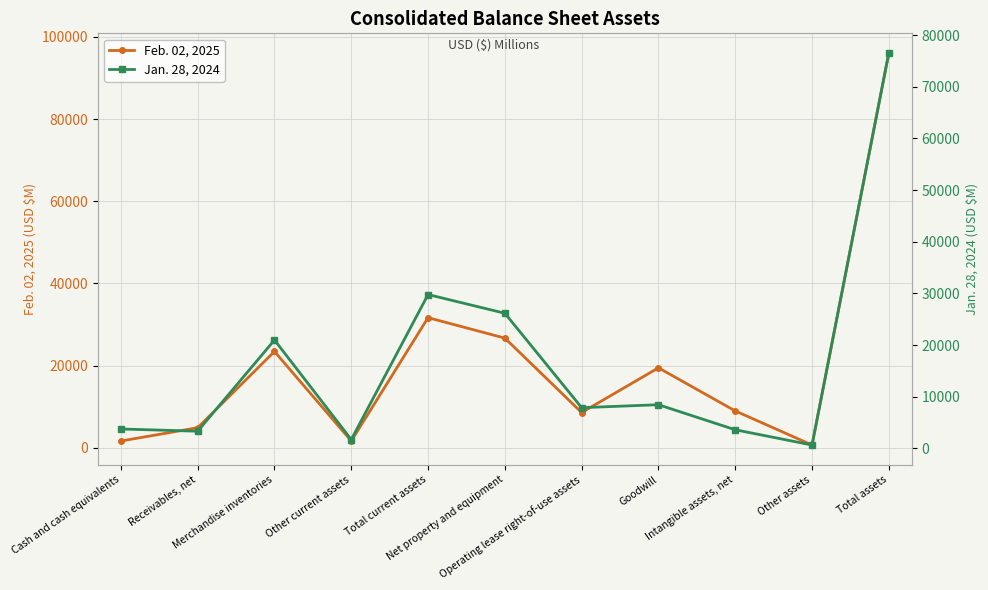

Rank the series by their maximum value, from lowest to highest.

Jan. 28, 2024, Feb. 02, 2025